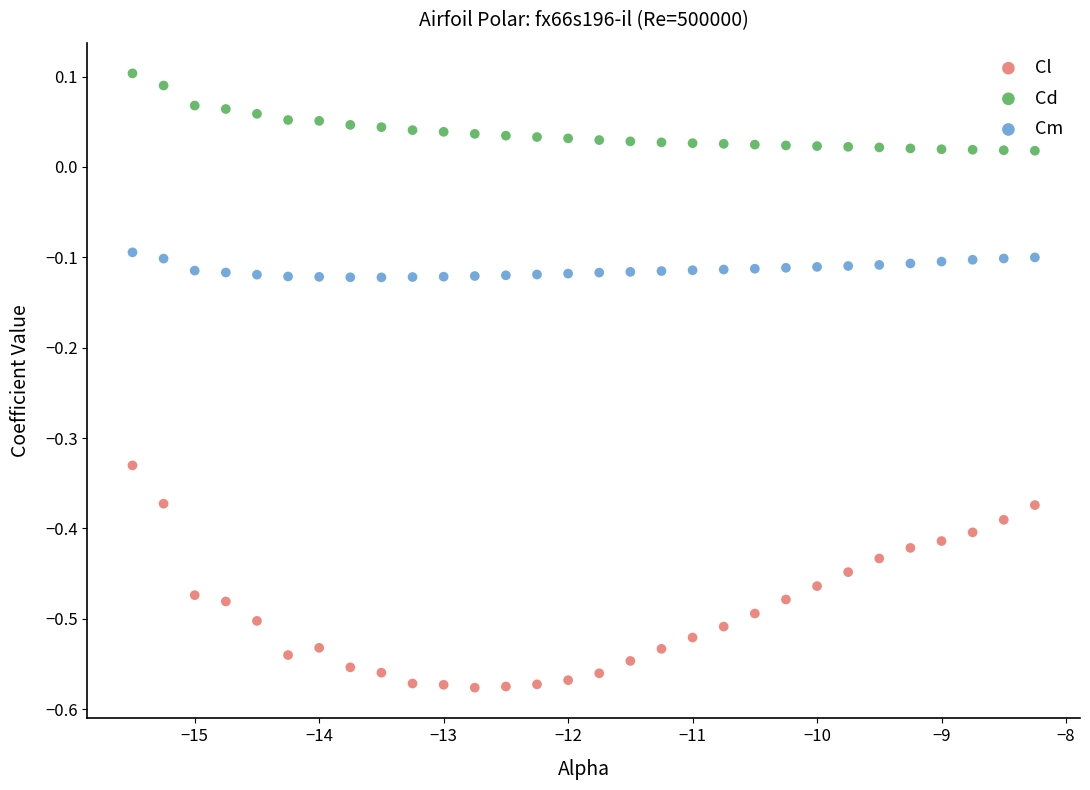

Across all data points, what is the range of Y values (max minus min)?

0.7